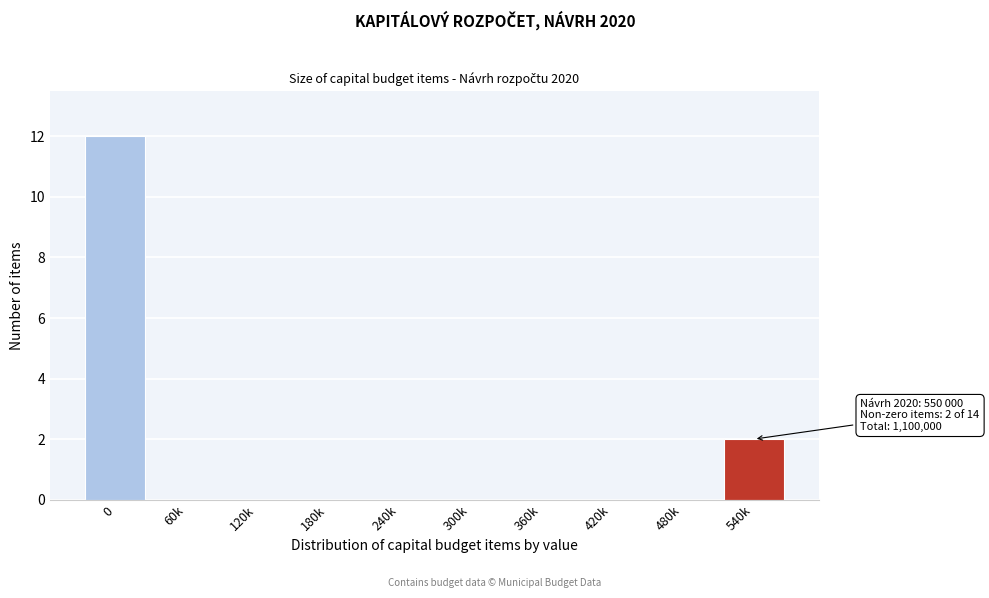

Reading left to right, transcribe all the data shown in this chart.

0=12	60k=0	120k=0	180k=0	240k=0	300k=0	360k=0	420k=0	480k=0	540k=2